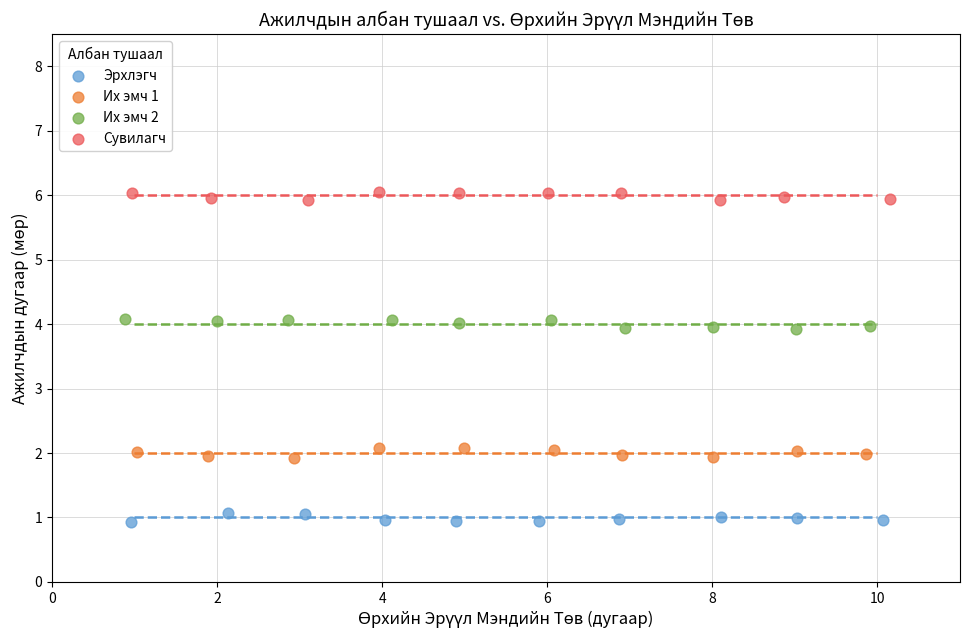

Which series contains the lowest Y value?

Эрхлэгч